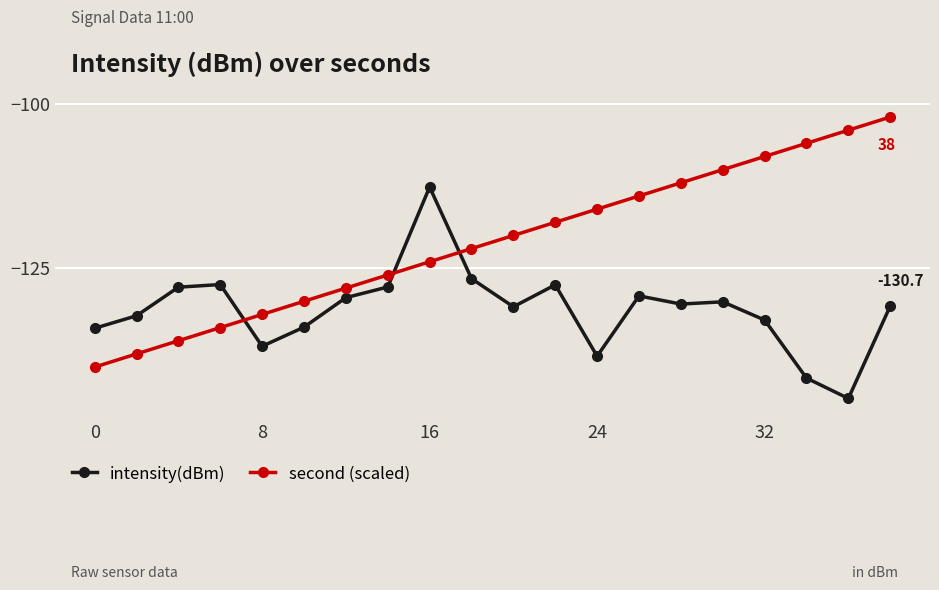

Which series has the widest spread of values?

second (scaled)